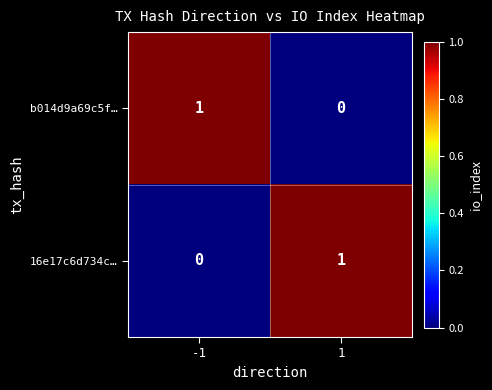

The value of b014d9a69c5f… at 1 is 0. True or false?

True